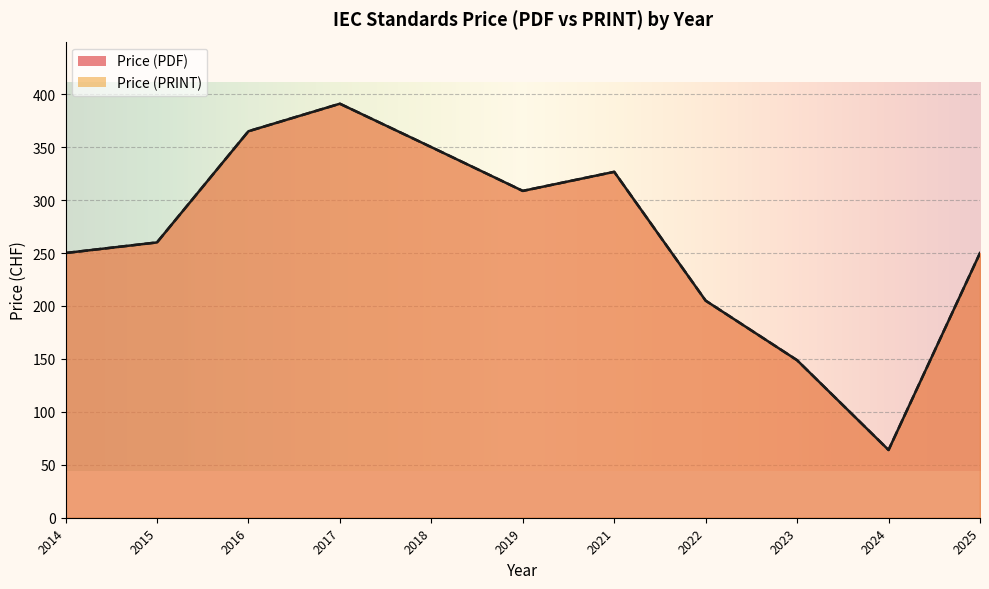

Which has a higher value, 2017 or 2017?

2017